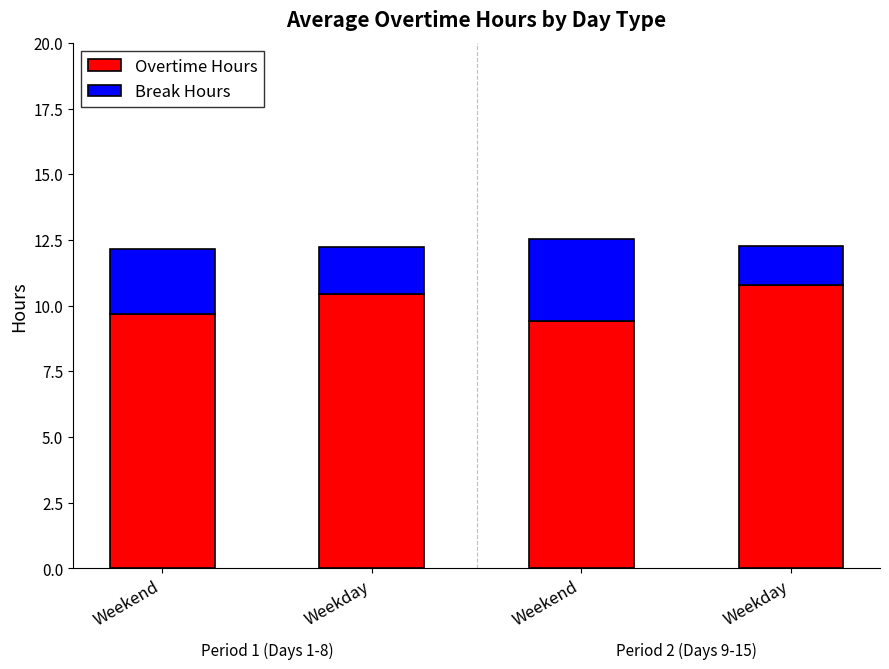

Count the number of categories in the chart.

4